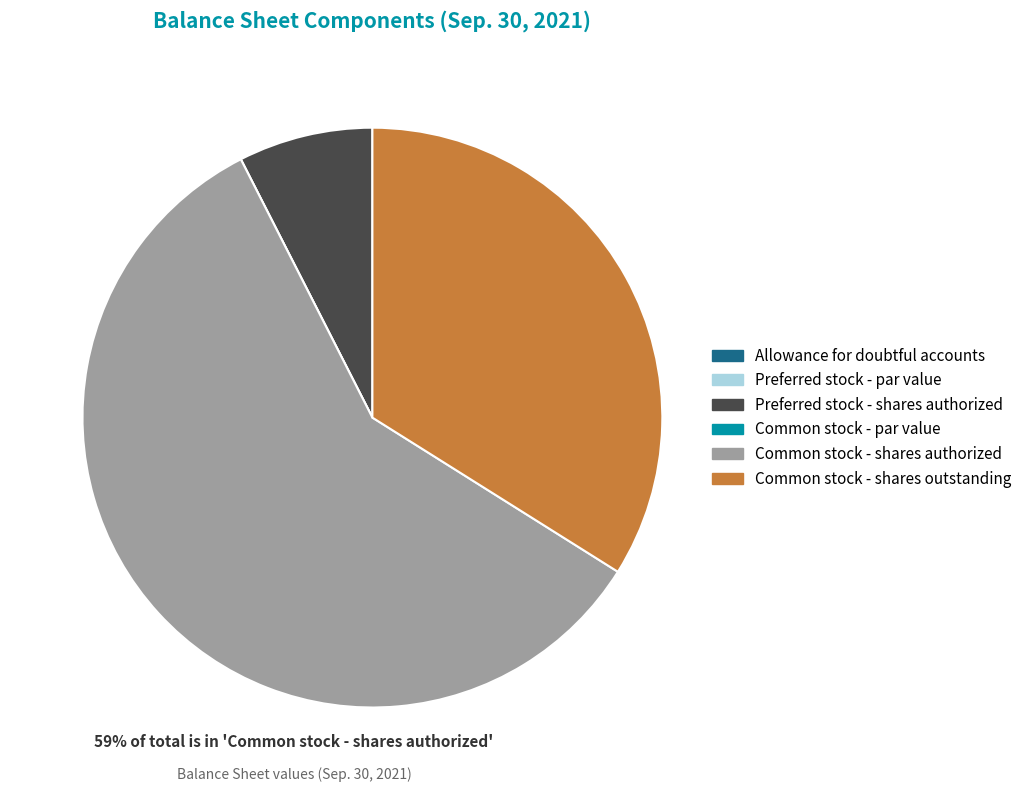

Is the sum of Common stock - shares authorized and Common stock - shares outstanding greater than half?

Yes